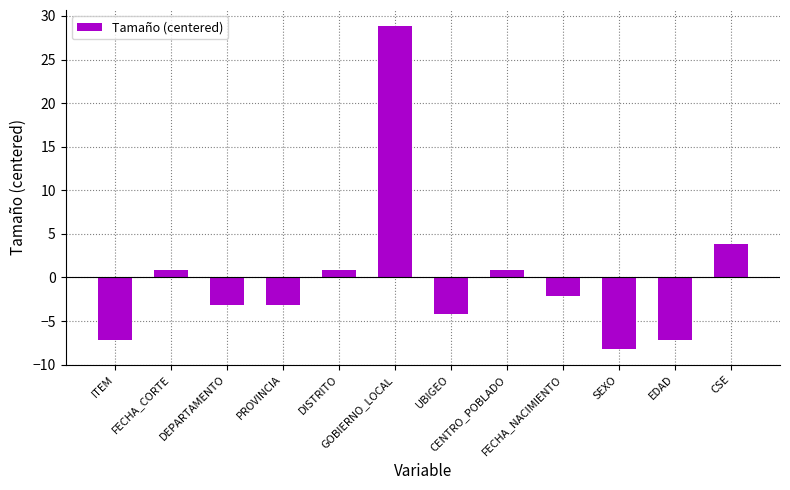

Are the bars grouped side by side (vs. stacked)?

No